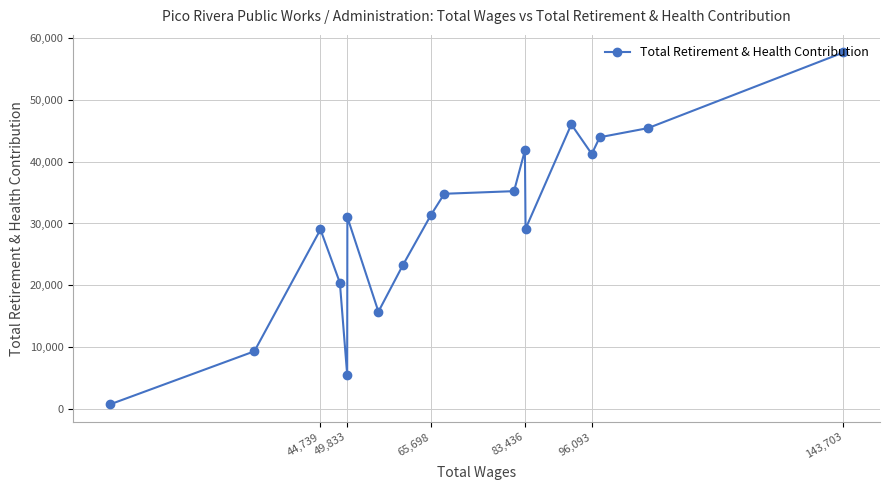

What is the approximate value at 49,833?

31019